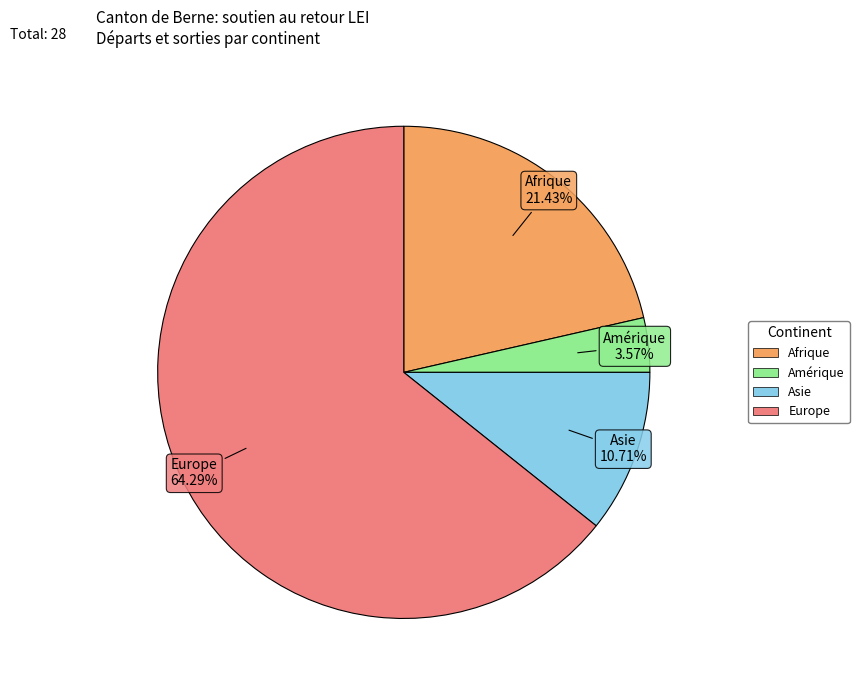

Is there any slice that represents more than half of the pie?

Yes